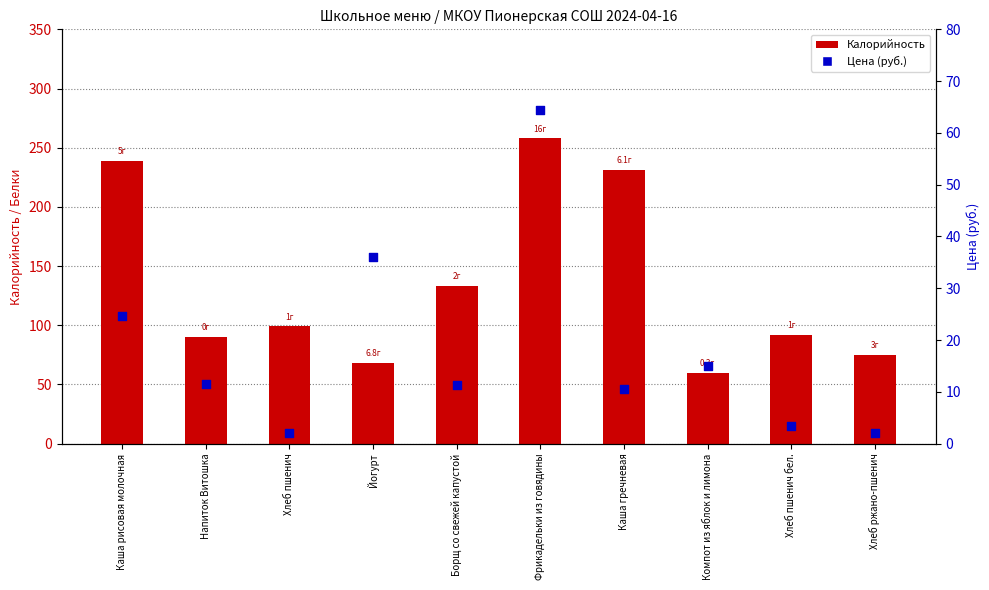

Which series has the largest total across all categories?

Калорийность